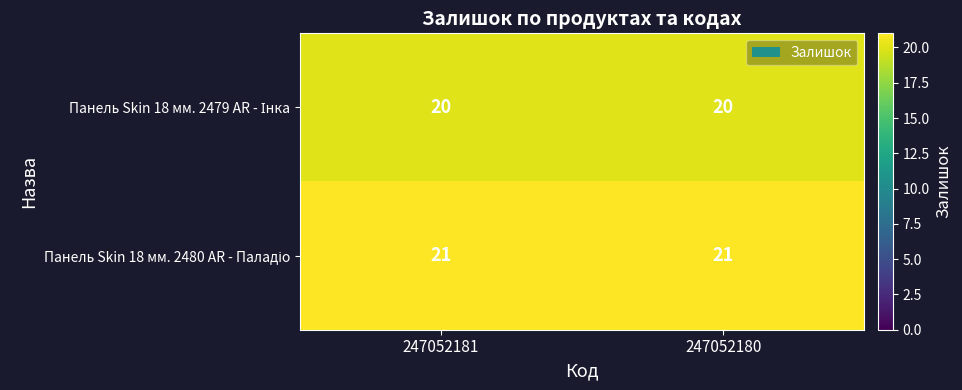

What is the total value across all series at 247052181?

41